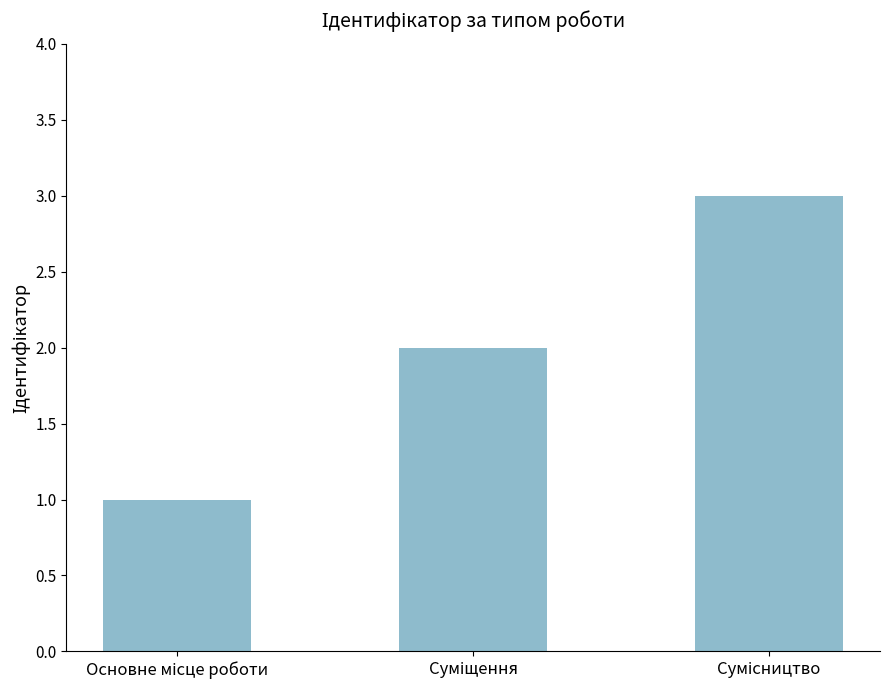

Does the chart contain stacked bars?

No